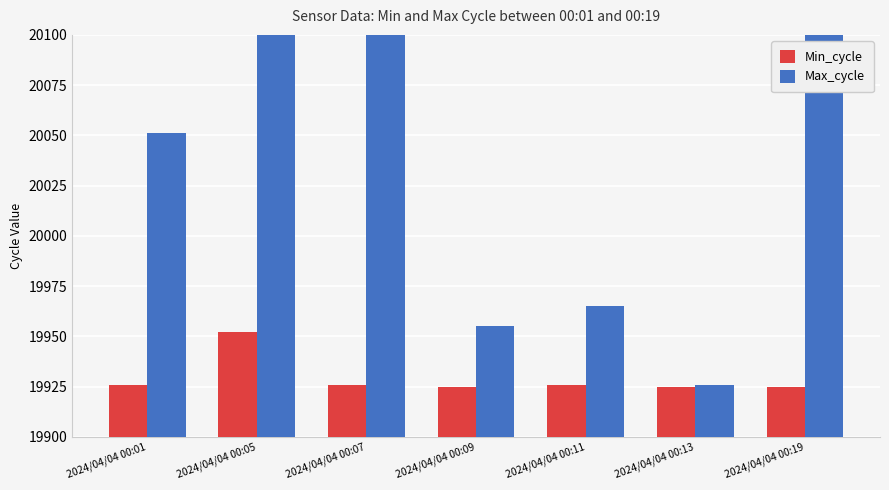

At how many categories does at least one series exceed 20328?

3